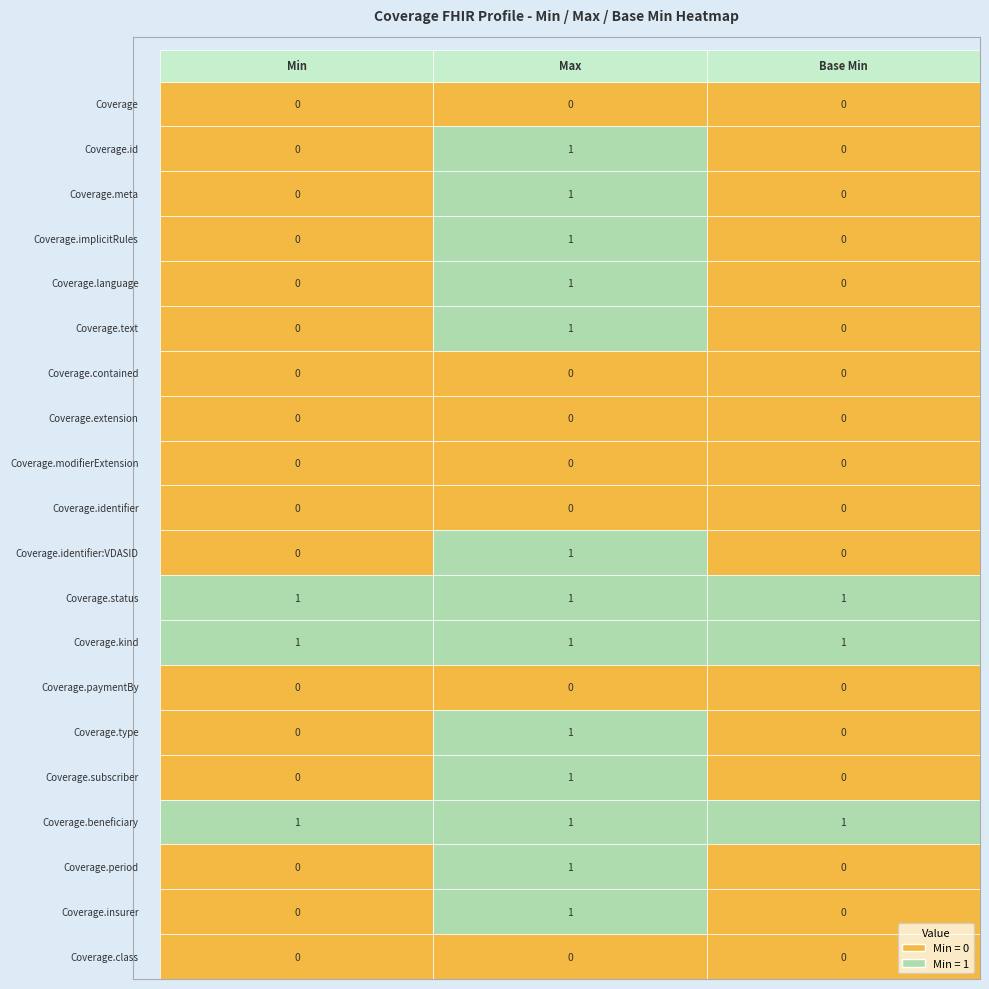

Is it true that * equals 0 at 19?

True